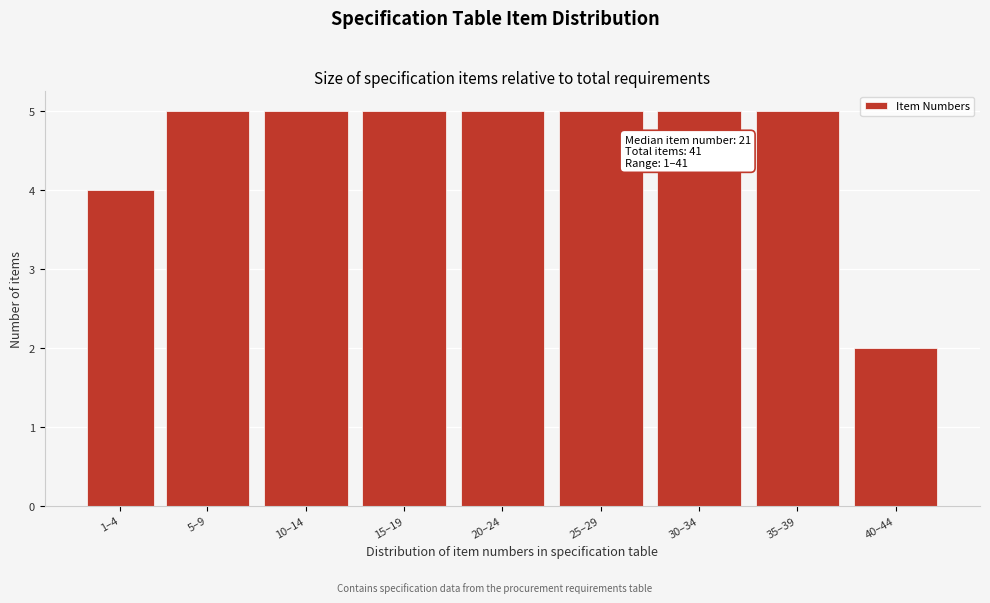

Reading left to right, what are all the values shown in this chart?

4	5	5	5	5	5	5	5	2